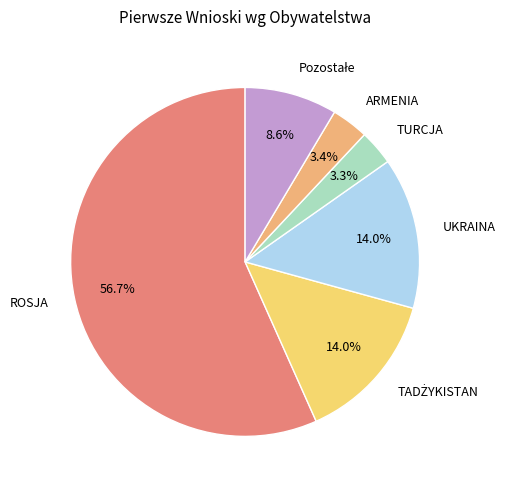

Approximately how many times larger is the value at TURCJA compared to ROSJA?

0.1